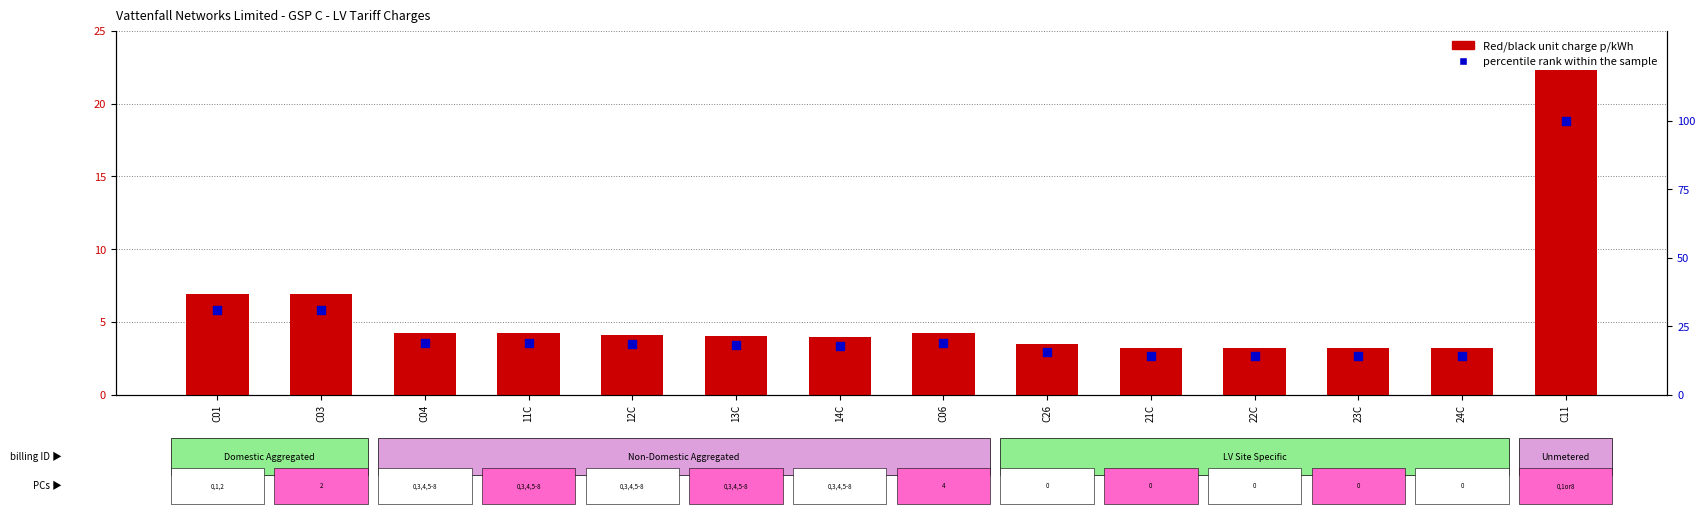

Which series has the widest spread of Y values?

percentile rank within the sample